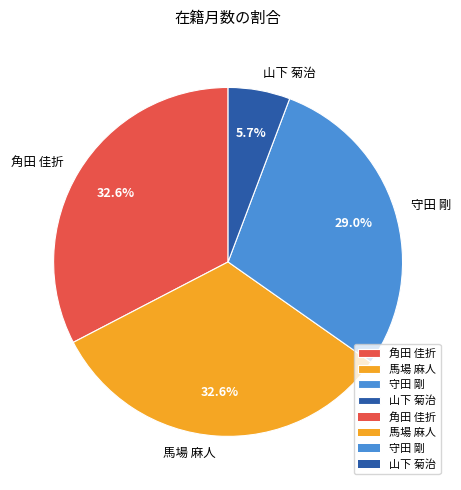

Is there a majority slice in this chart?

No